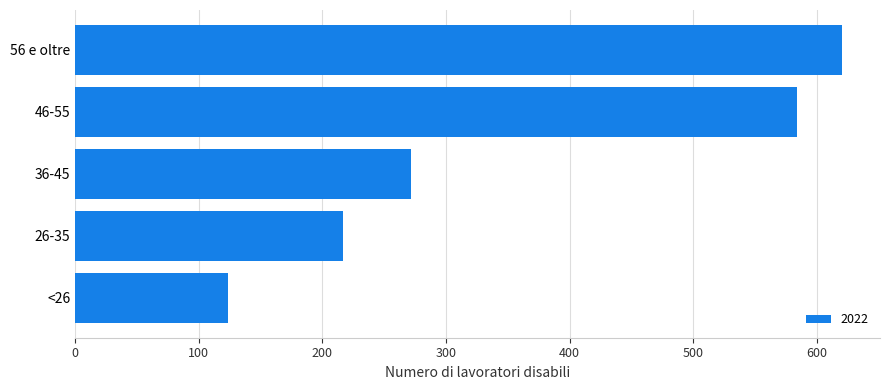

True or false: the data shows 120 at 26-35.

False